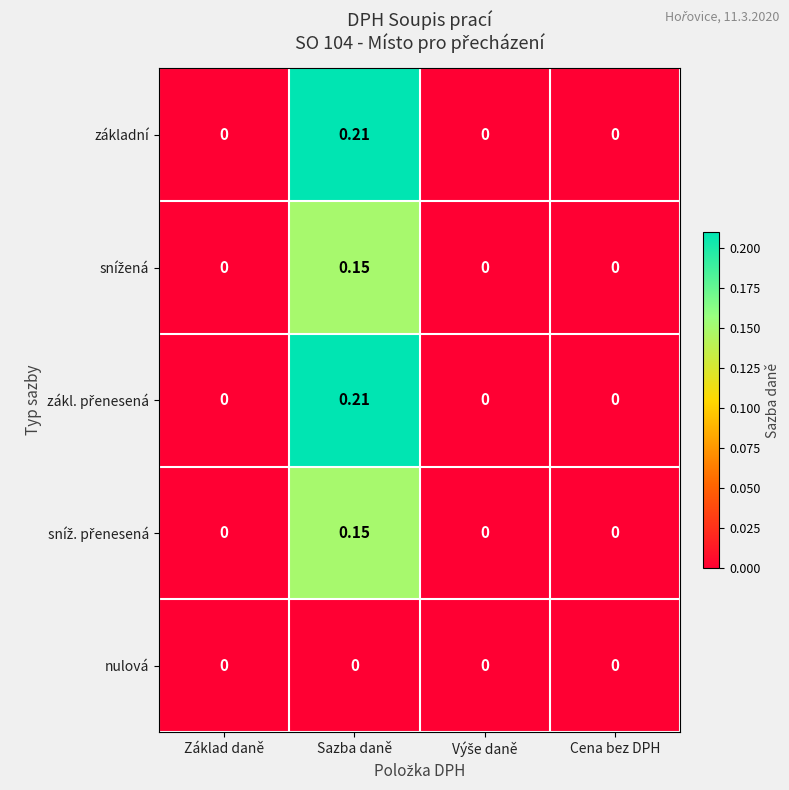

Count the number of data series in this chart.

5